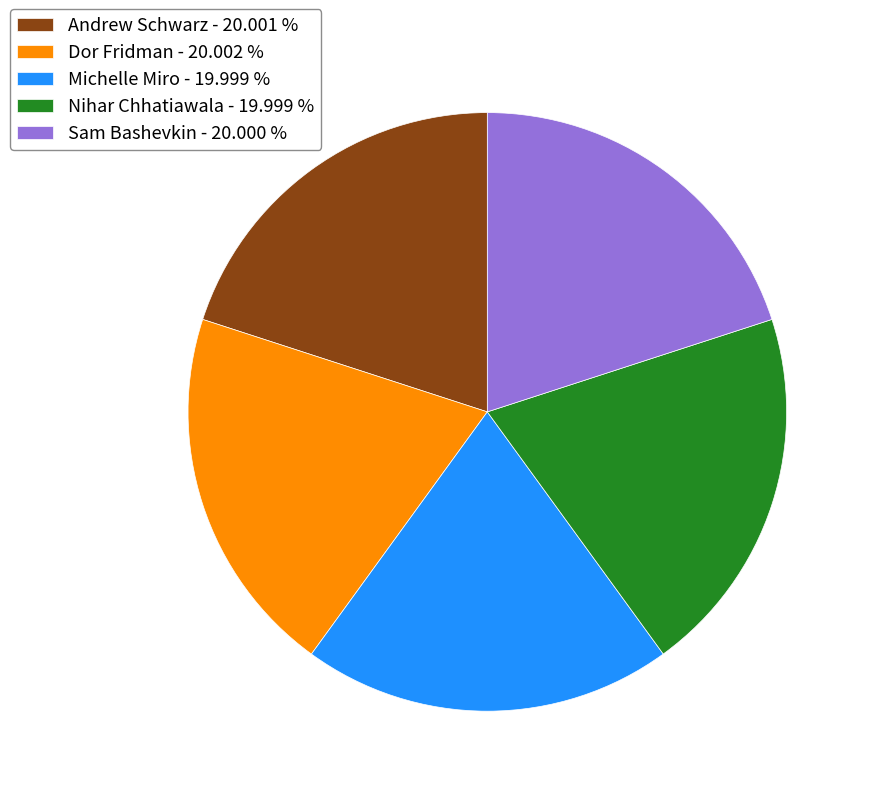

How many slices are in this pie chart?

5